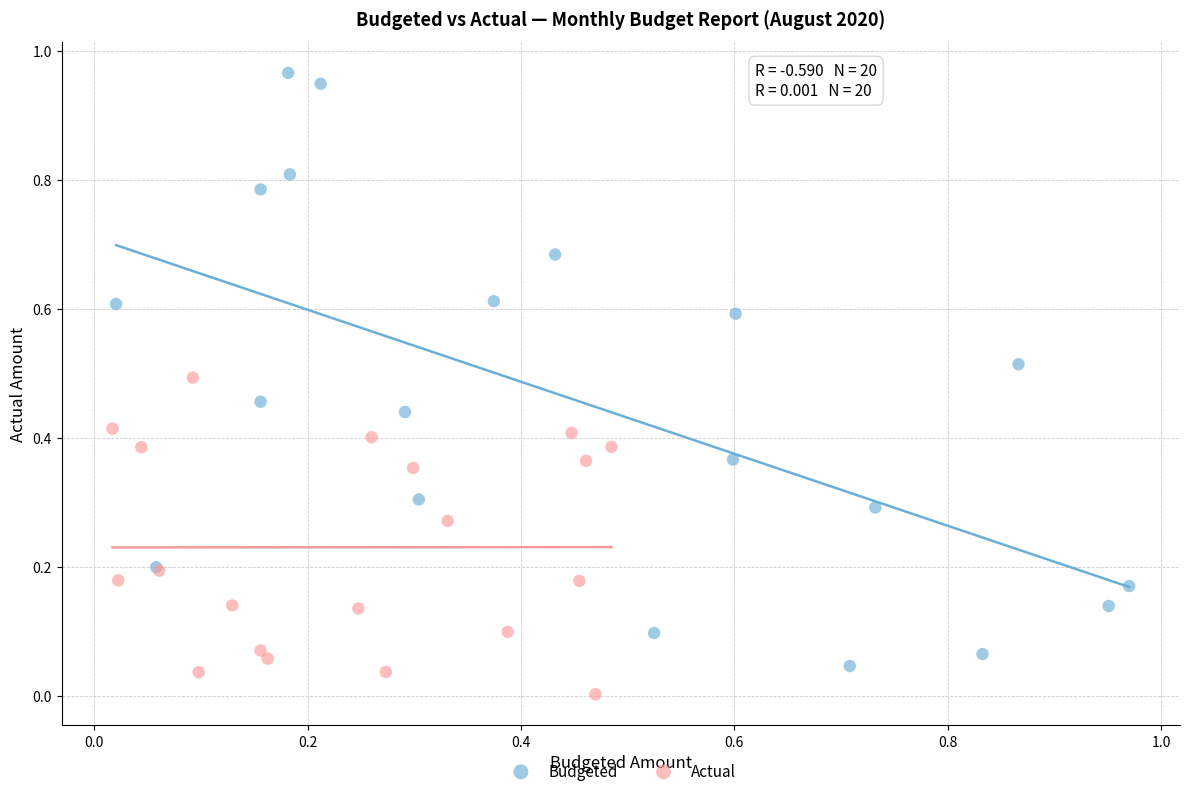

Which series contains the lowest Y value?

Actual